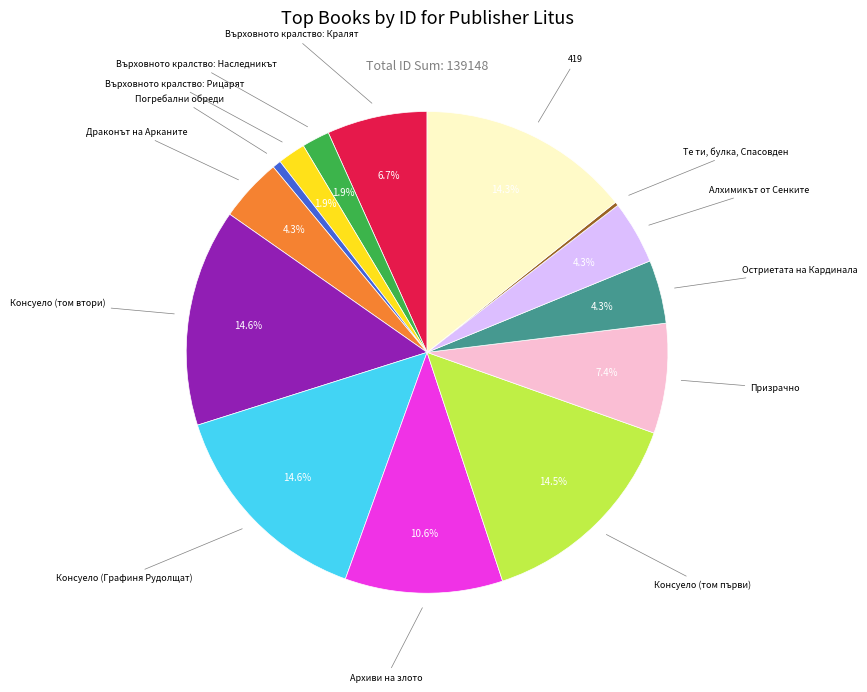

What is the ratio of the value at Върховното кралство: Наследникът to the value at Призрачно?

0.3